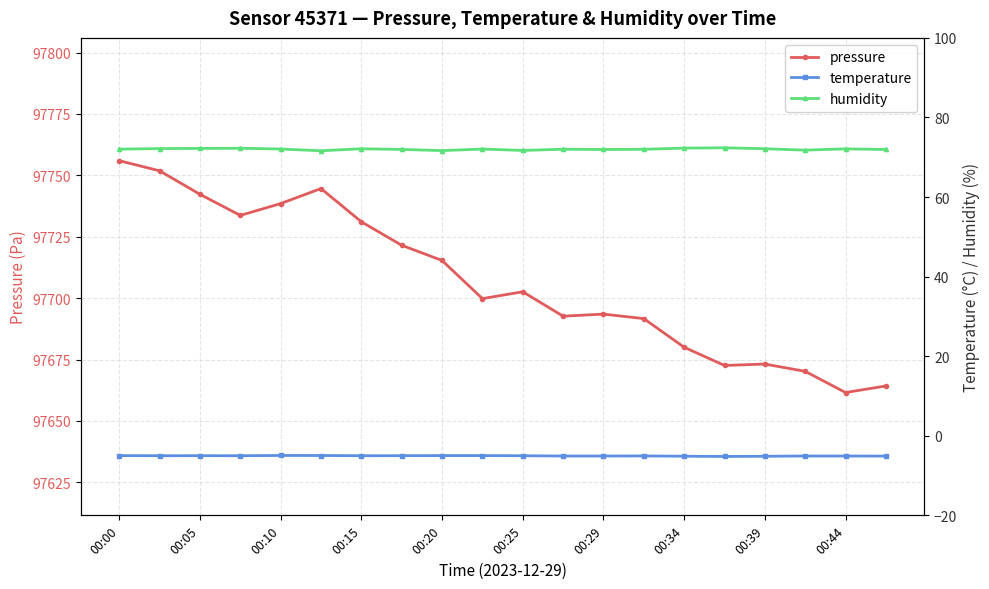

How many lines are shown in the chart?

3